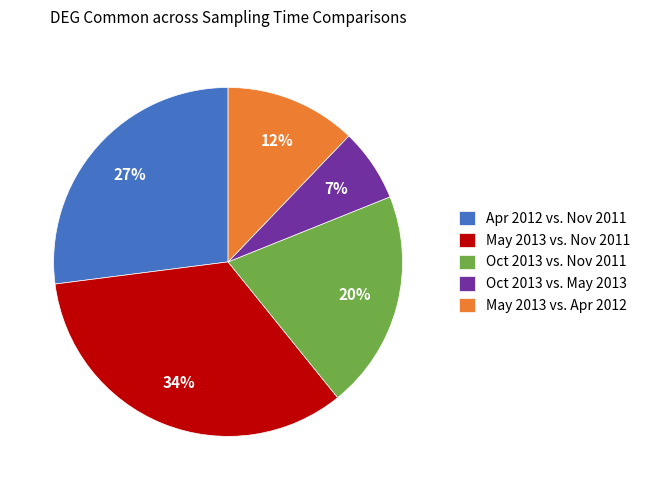

Does Apr 2012 vs. Nov 2011 represent more than half of the total?

No